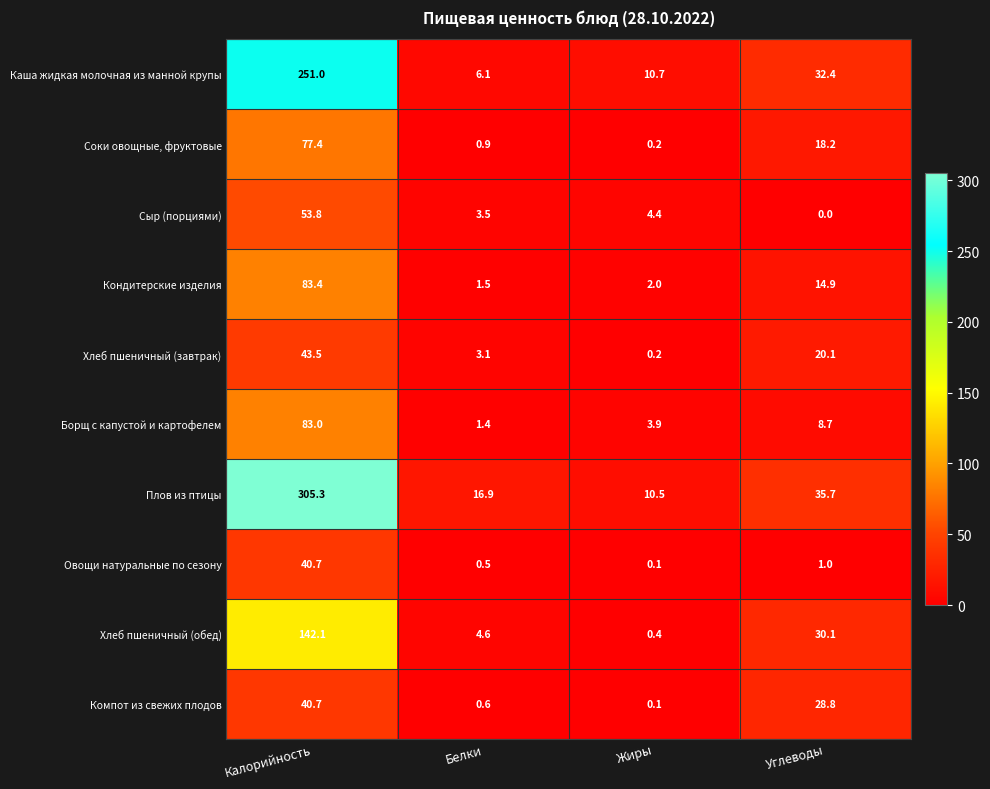

True or false: Компот из свежих плодов has a value of 0.1 at Жиры.

True